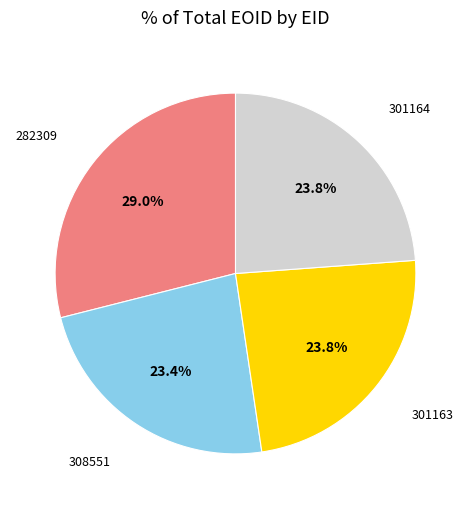

To the nearest percent, what portion does 301164 represent?

24%